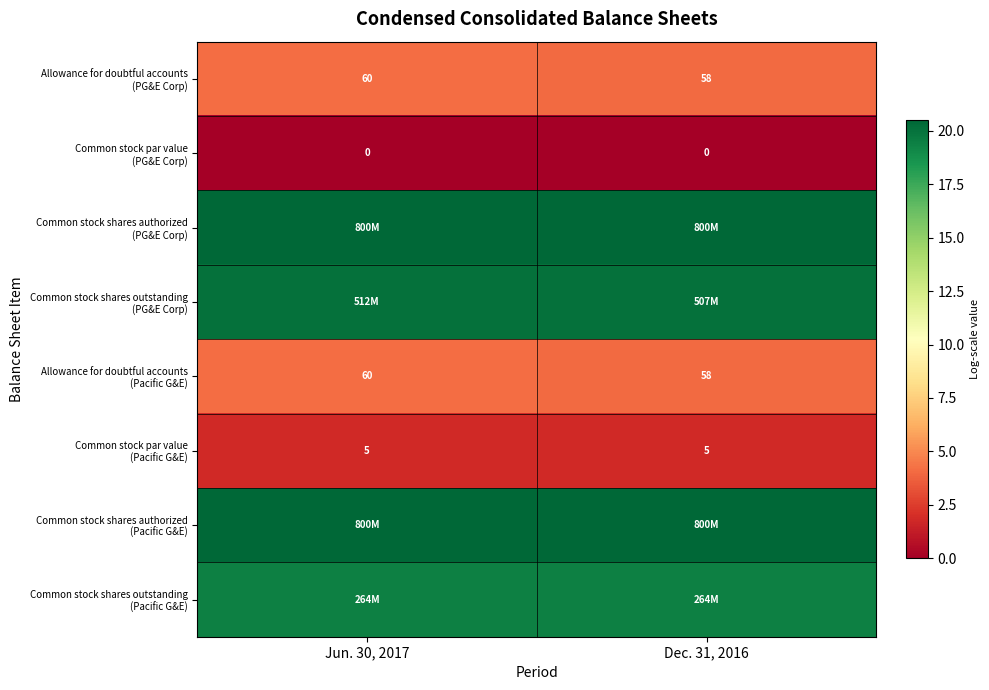

Where is row_0 nearest to the value 4?

Dec. 31, 2016